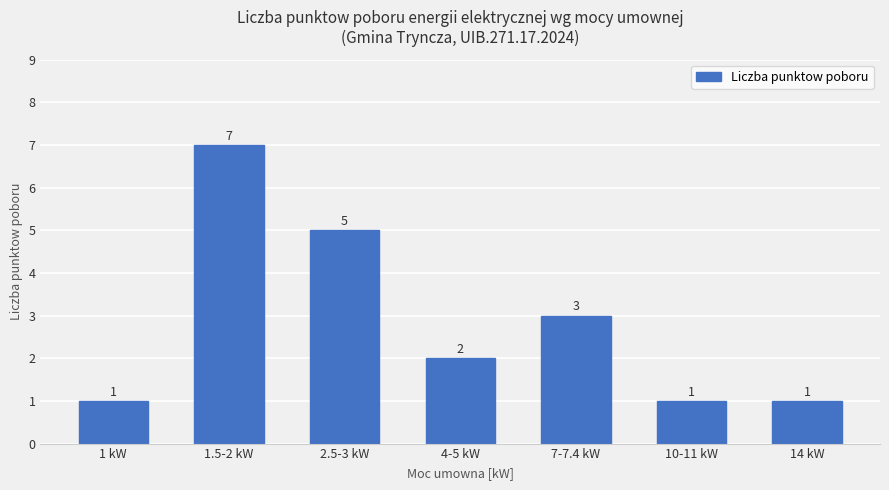

What is the change in value from 1.5-2 kW to 14 kW?

-6